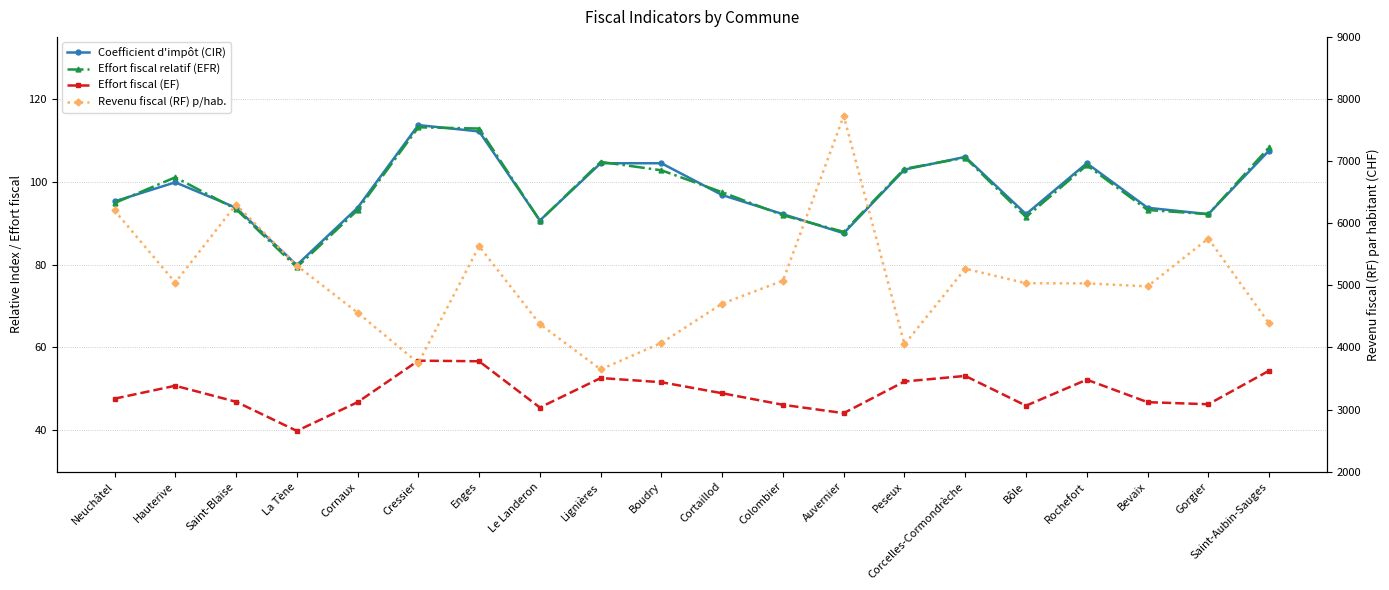

At Cressier, list the series in order from smallest to largest.

Effort fiscal (EF), Effort fiscal relatif (EFR), Coefficient d'impôt (CIR), Revenu fiscal (RF) p/hab.